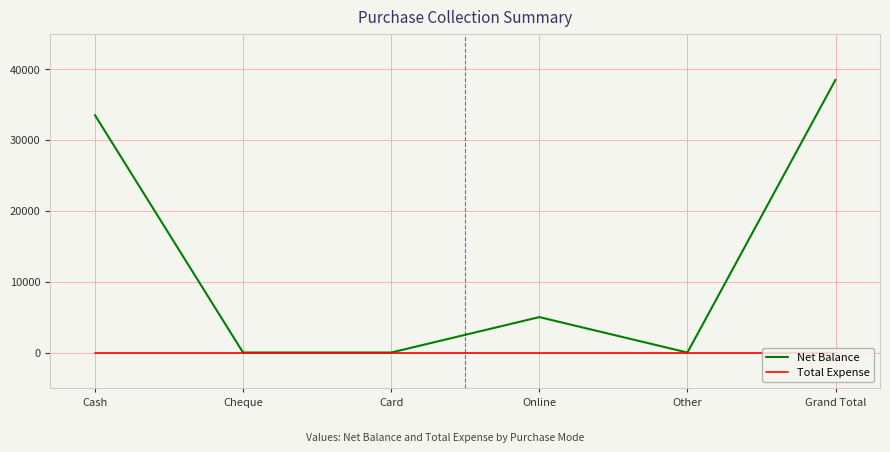

Rank the series by their maximum value, from lowest to highest.

Total Expense, Net Balance